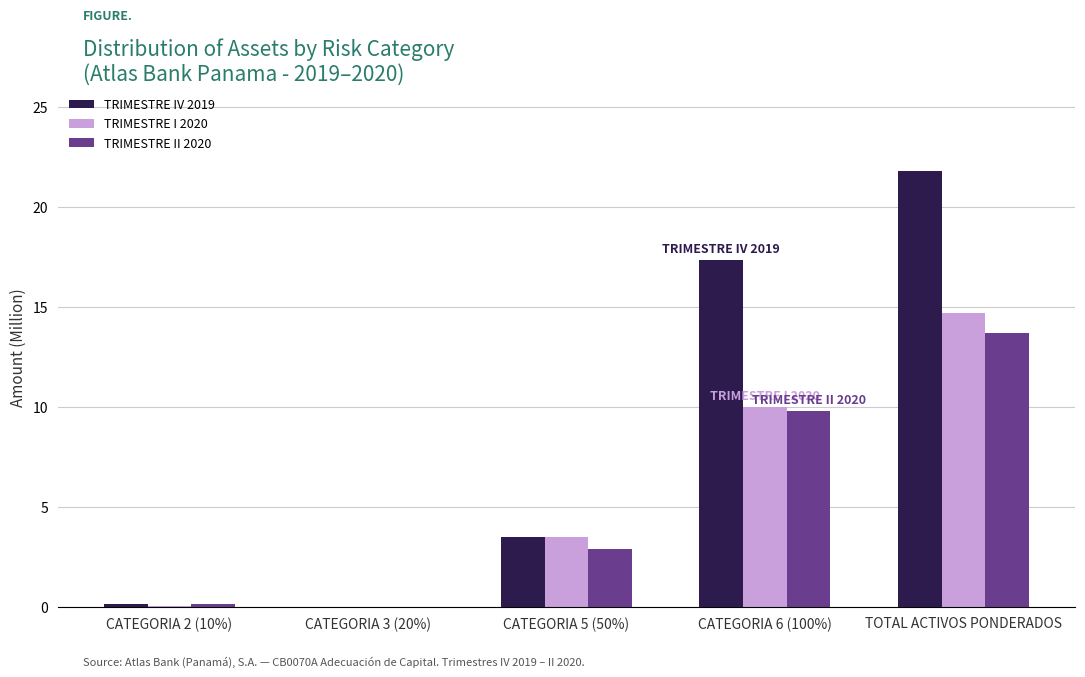

What is the approximate value of TRIMESTRE IV 2019 at TOTAL ACTIVOS PONDERADOS?

21.8